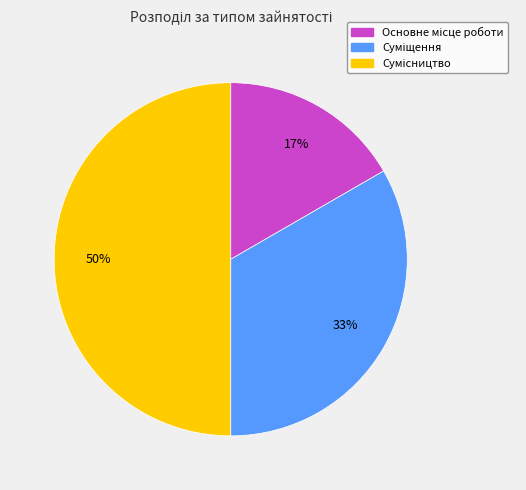

To the nearest percent, what is the average slice percentage?

33%